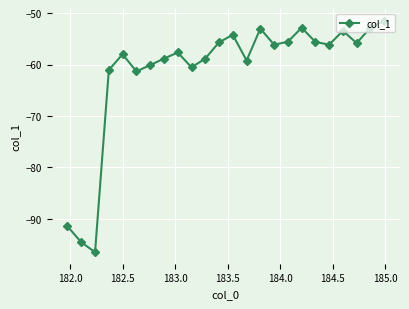

How many points are higher than both their immediate neighbors (excluding endpoints)?

6